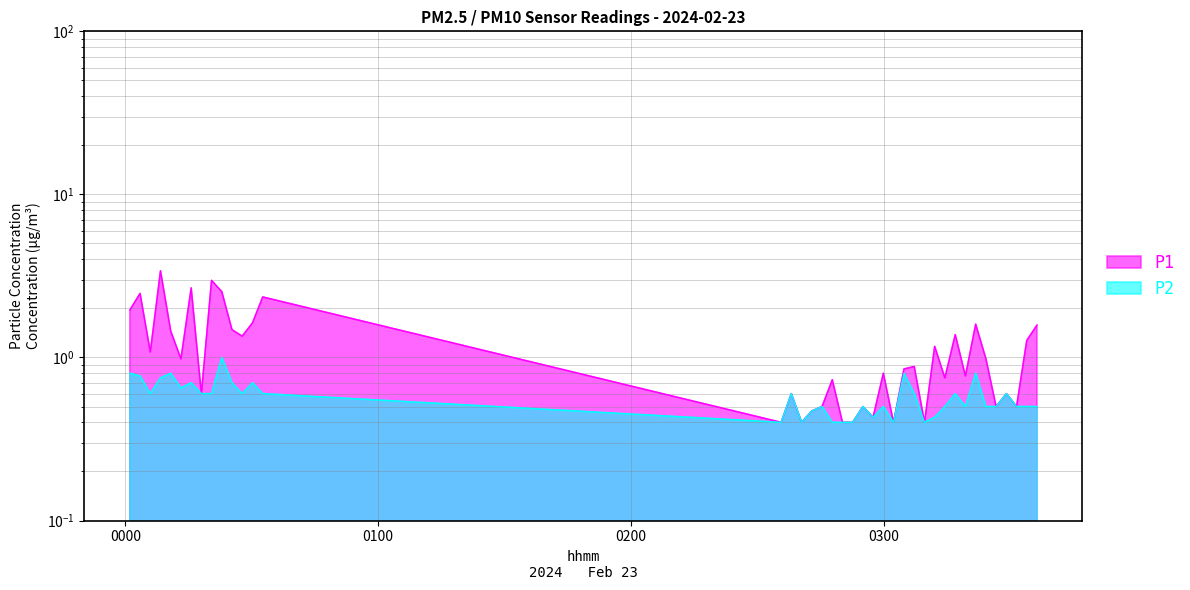

Reading left to right, list all the values displayed in this chart.

P1: 1.9	2.5	1.1	3.4	1.4	1.0	2.7	0.6	3.0	2.5	1.5	1.4	1.6	2.4	0.4	0.6	0.4	0.5	0.5	0.7	0.4	0.4	0.5	0.4	0.8	0.4	0.8	0.9	0.4	1.2	0.8	1.4	0.8	1.6	1.0	0.5	0.6	0.5	1.3	1.6
P2: 0.8	0.8	0.6	0.8	0.8	0.7	0.7	0.6	0.6	1.0	0.7	0.6	0.7	0.6	0.4	0.6	0.4	0.5	0.5	0.4	0.4	0.4	0.5	0.4	0.5	0.4	0.8	0.6	0.4	0.4	0.5	0.6	0.5	0.8	0.5	0.5	0.6	0.5	0.5	0.5